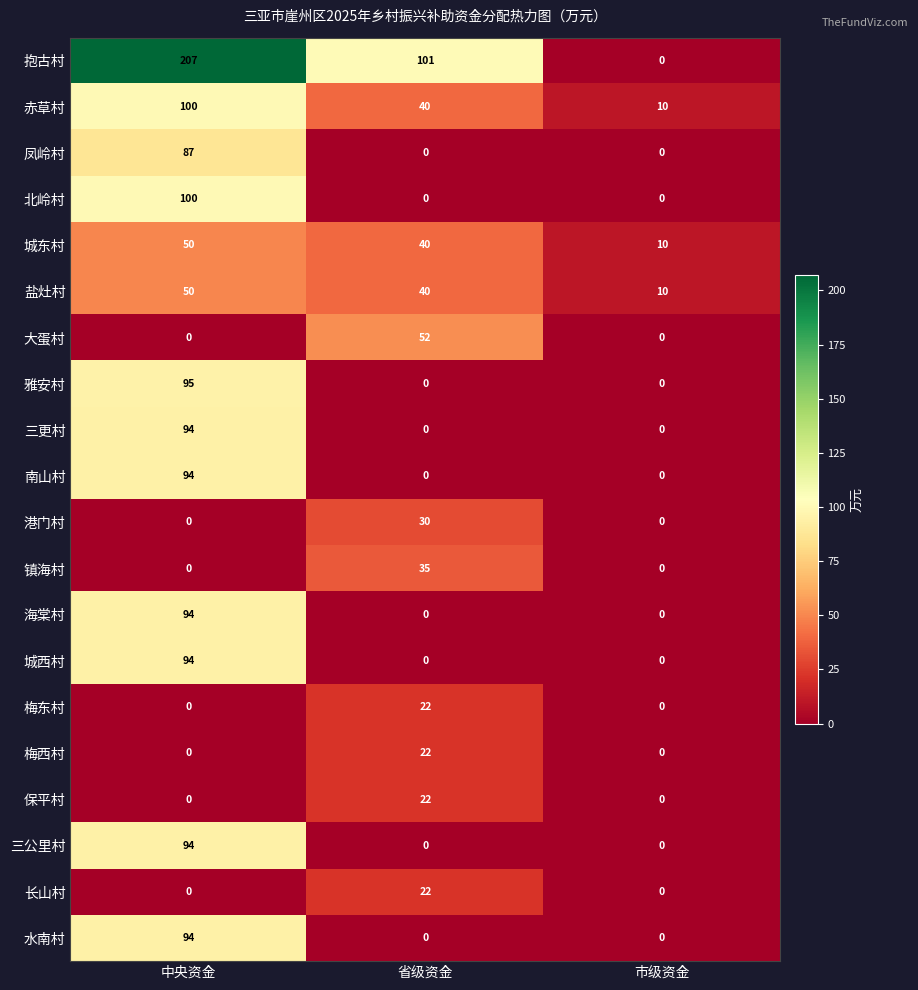

What is the maximum value for 雅安村?

95